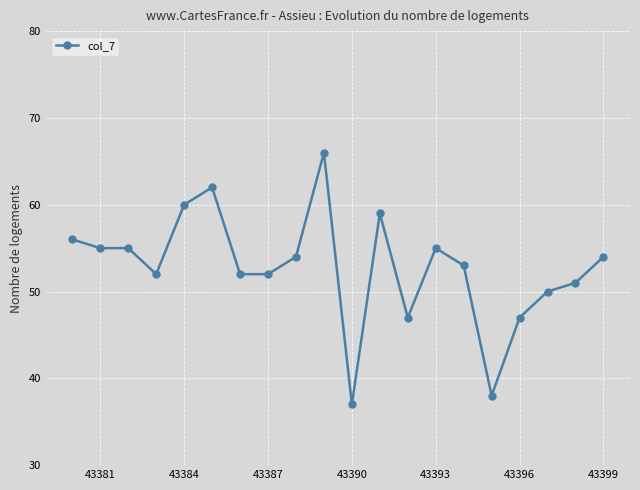

What is the minimum value shown in the chart?

37